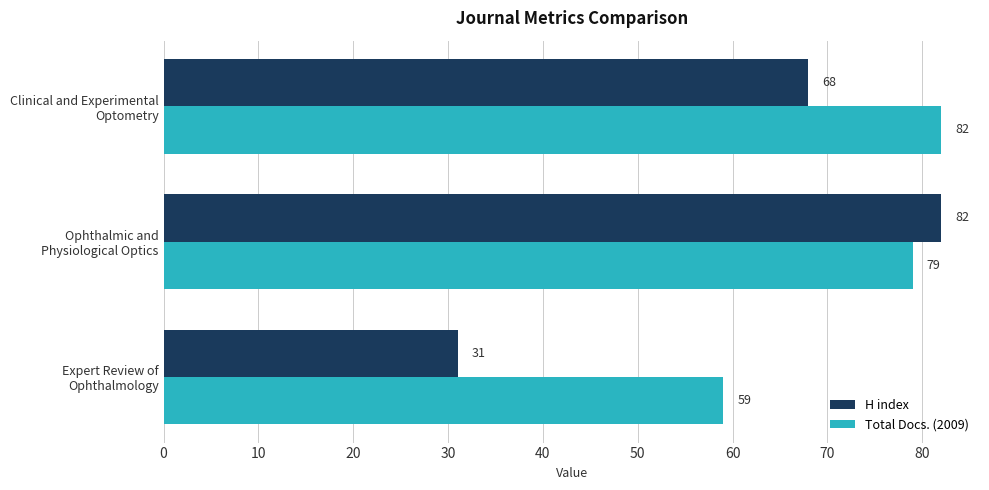

At how many categories does at least one series exceed 57?

3